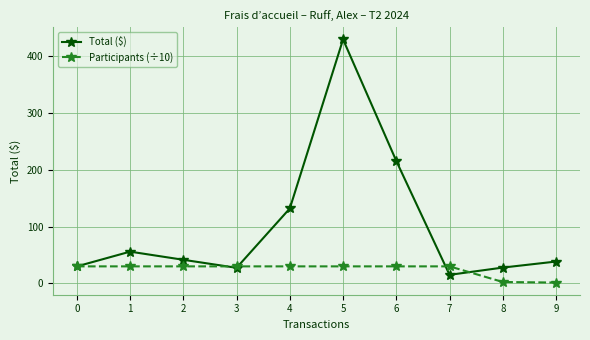

What is the total value across all series at 8?

30.4